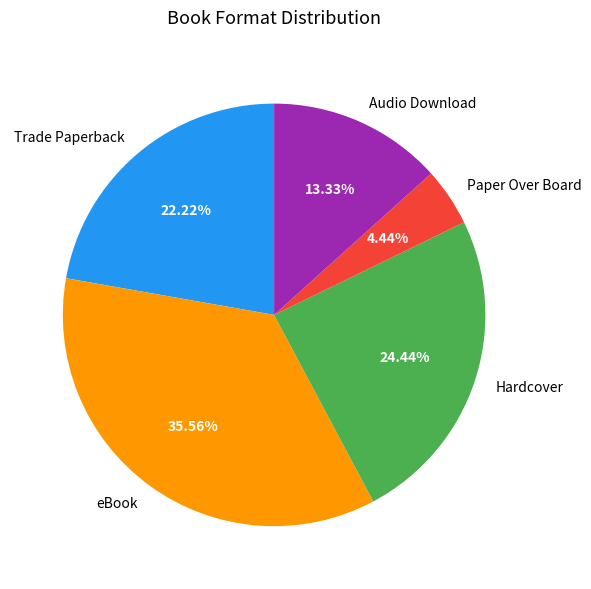

Approximately how many times larger is the value at Paper Over Board compared to Audio Download?

0.3